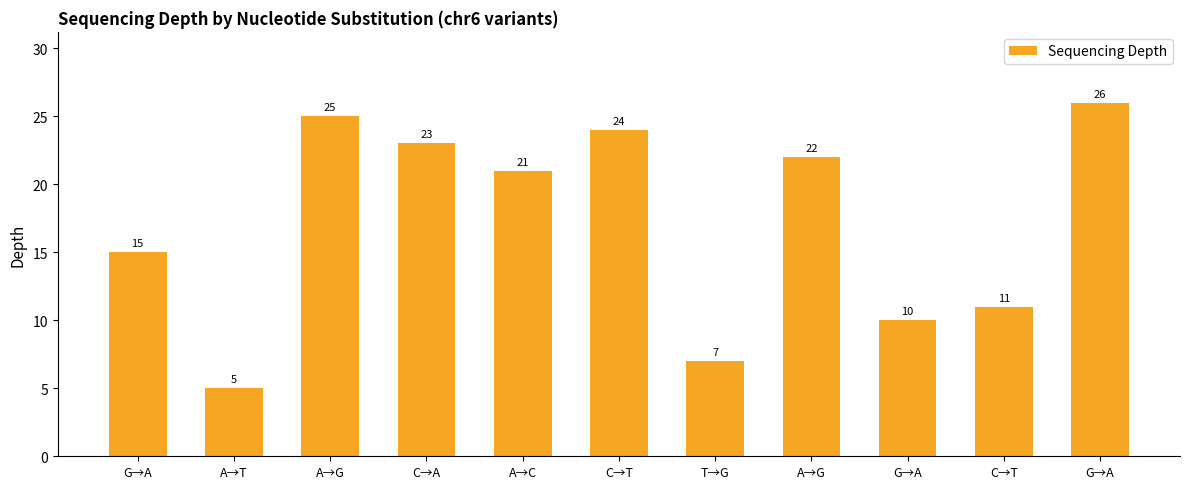

How many data points are less than 21?

5